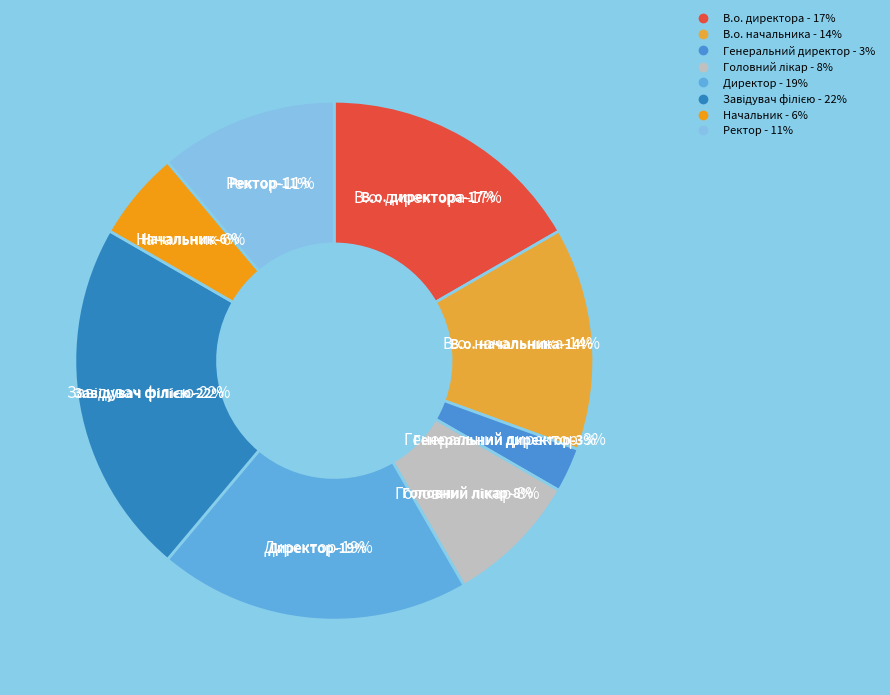

What portion of the pie excludes В.о. начальника?

86.1%